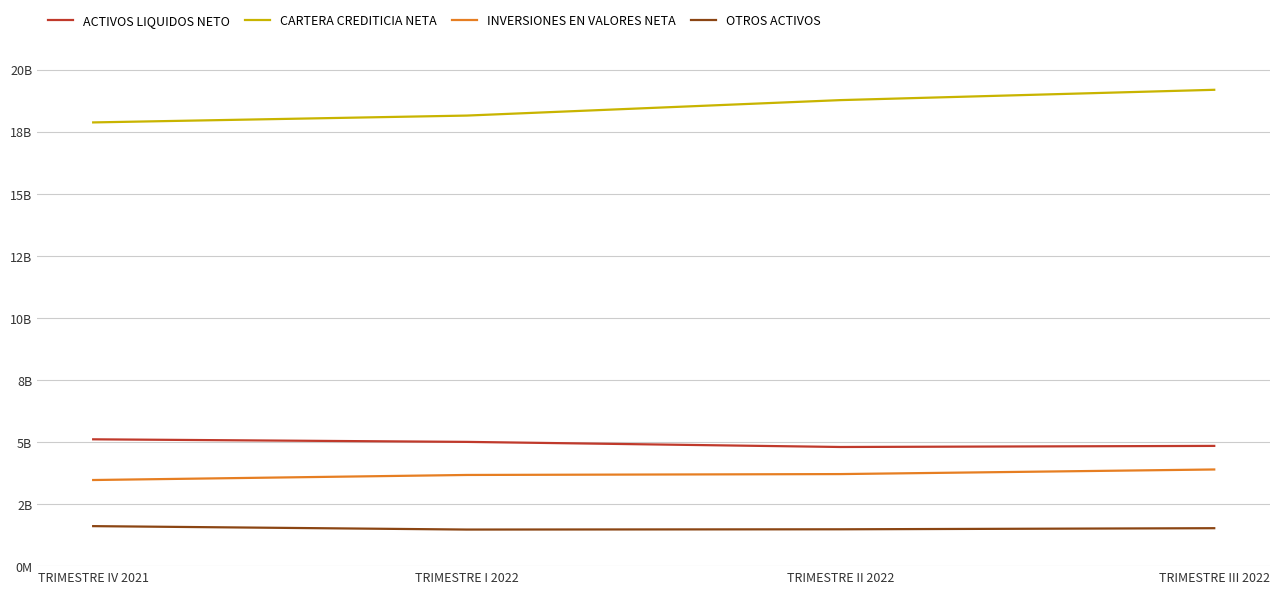

What are all the series names shown in the legend?

ACTIVOS LIQUIDOS NETO, CARTERA CREDITICIA NETA, INVERSIONES EN VALORES NETA, OTROS ACTIVOS